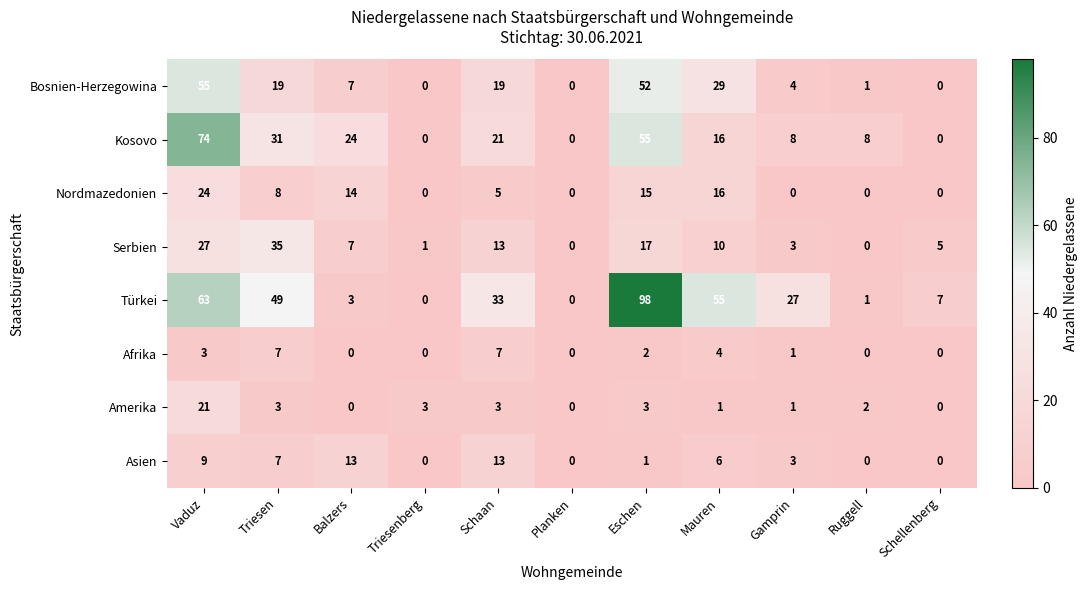

At which category is the sum across all series the highest?

Vaduz